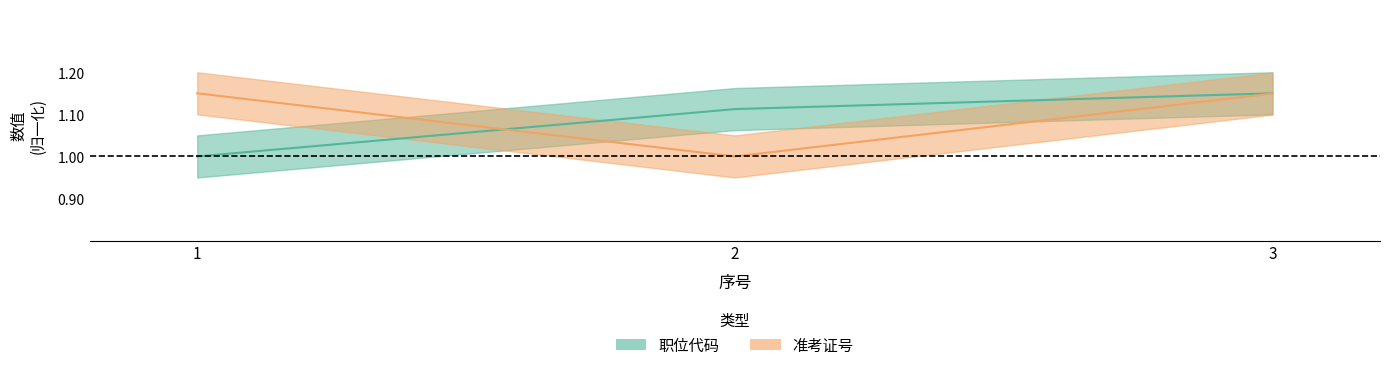

At which category is the sum across all series the highest?

3